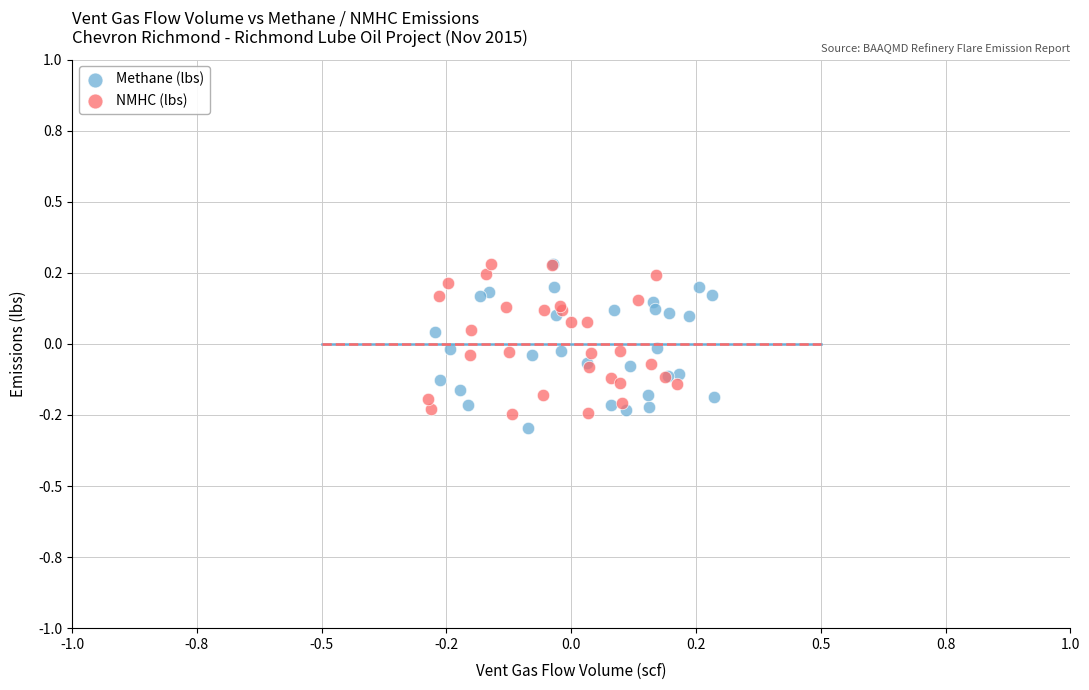

Which series contains the lowest Y value?

Methane (lbs)